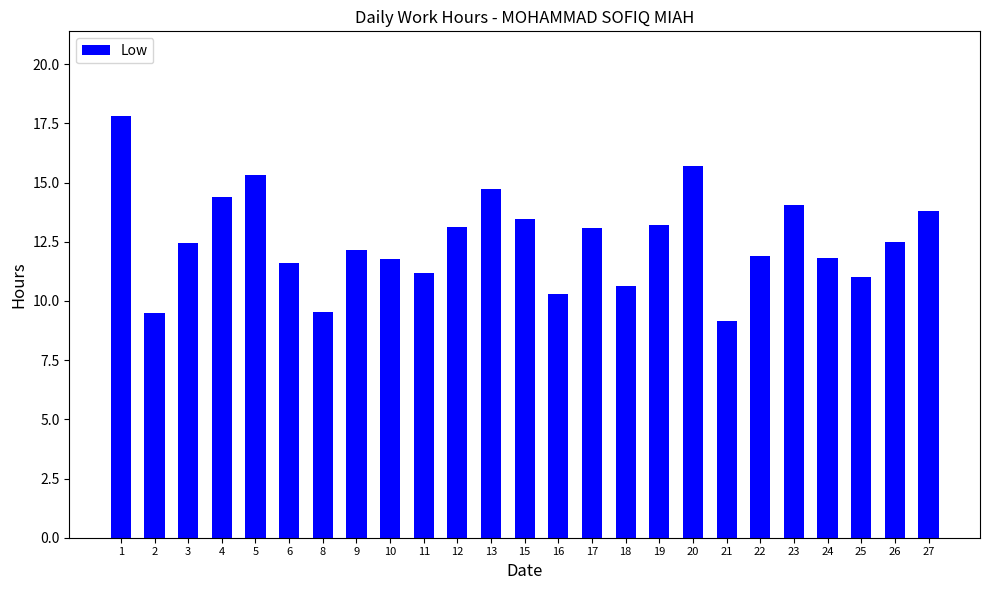

What is the value of the 13th bar from the left?

13.5